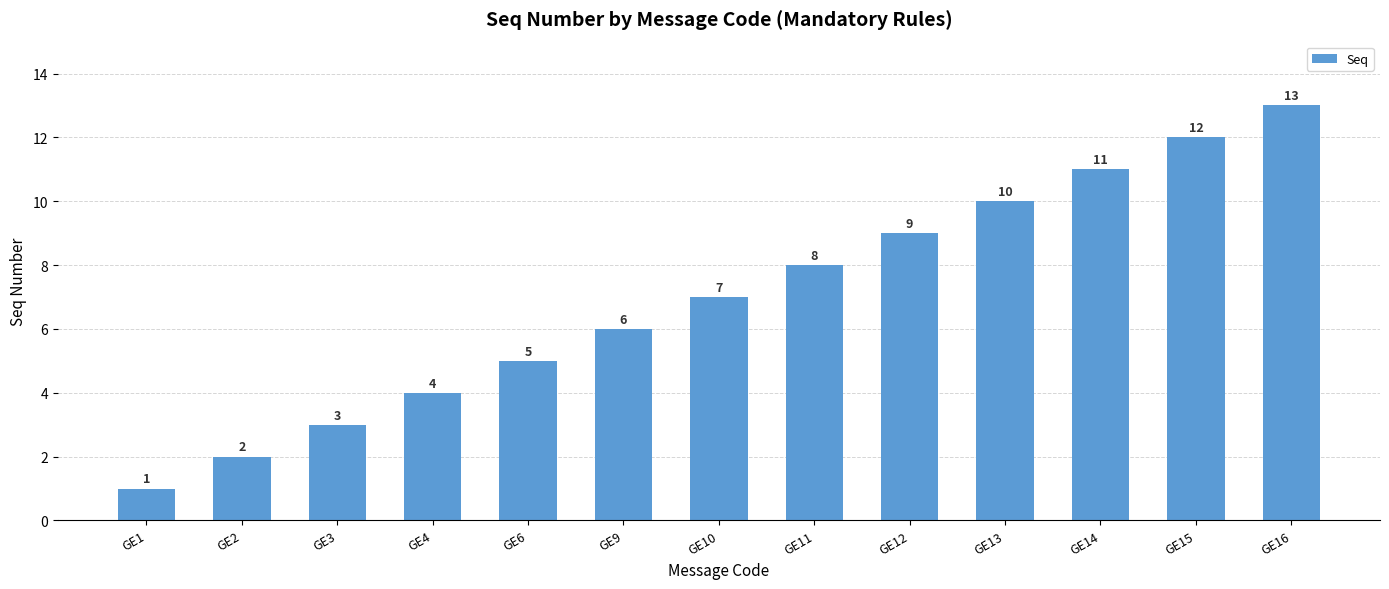

Reading right to left, extract all data points from this chart.

13	12	11	10	9	8	7	6	5	4	3	2	1